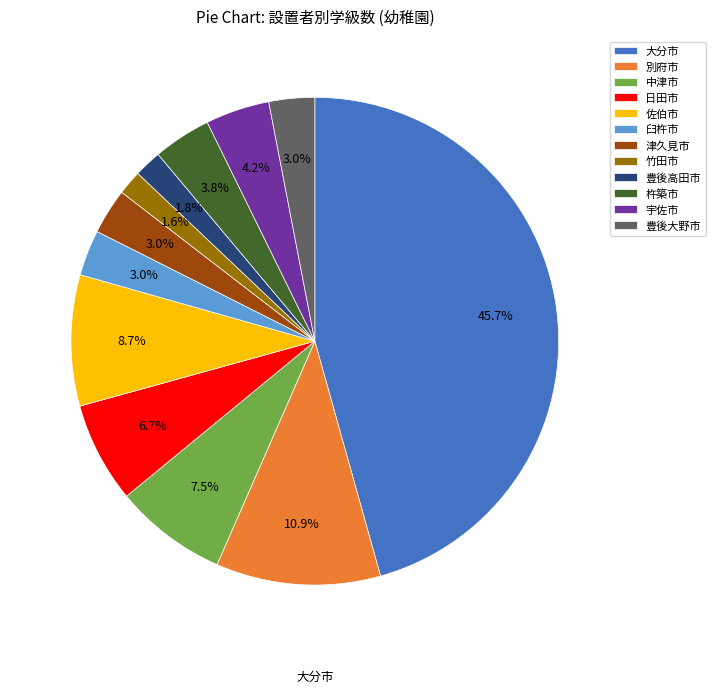

Count the number of slices in the pie.

12